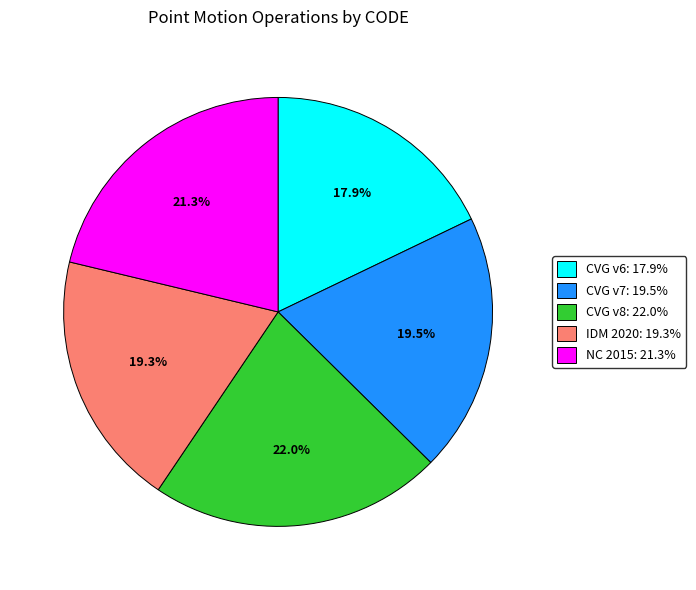

To the nearest percent, what is the average slice percentage?

20%